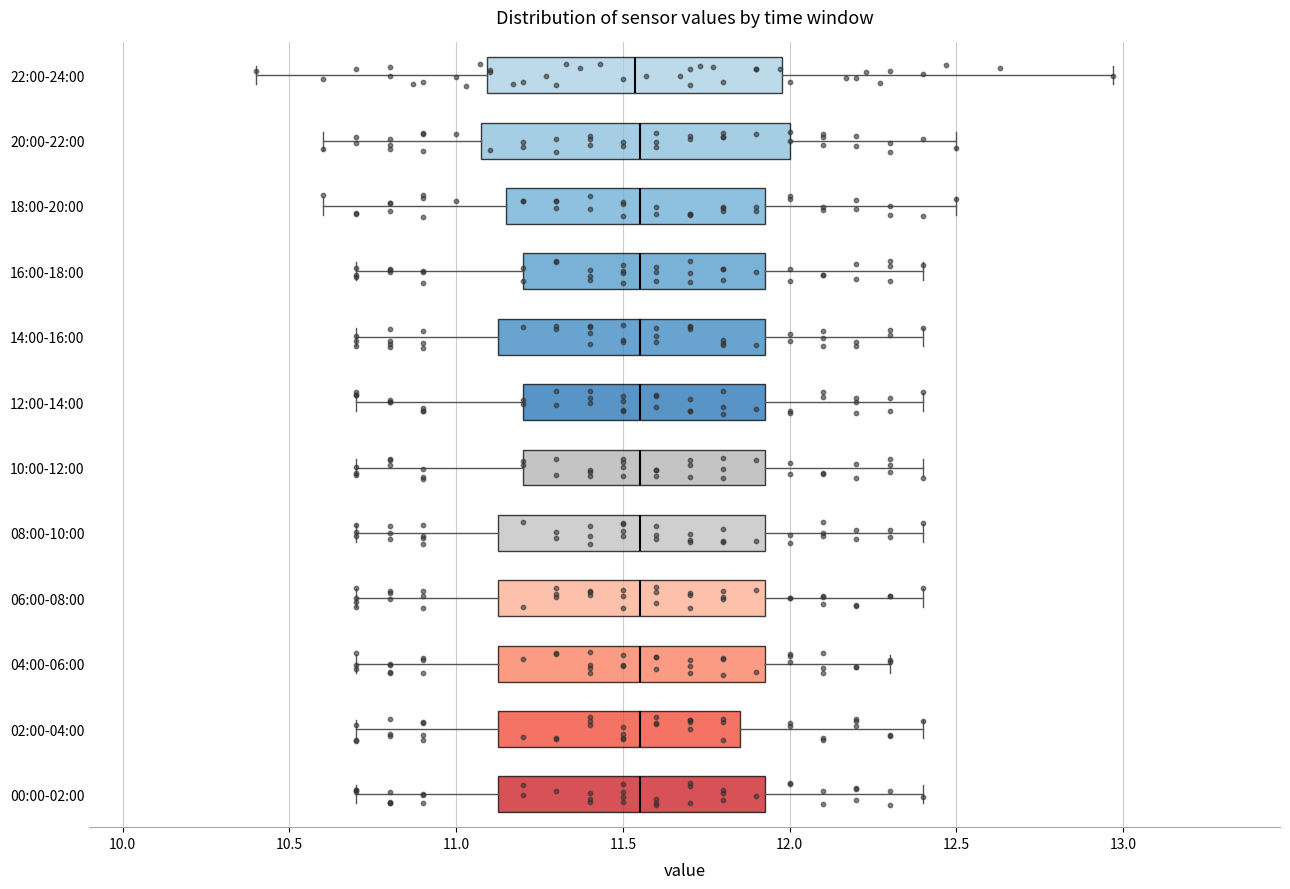

Where does the left whisker of the box for 00:00-02:00 end on the x-axis? The values are not printed on the chart, so give them approximately, as read against the axis.

10.70